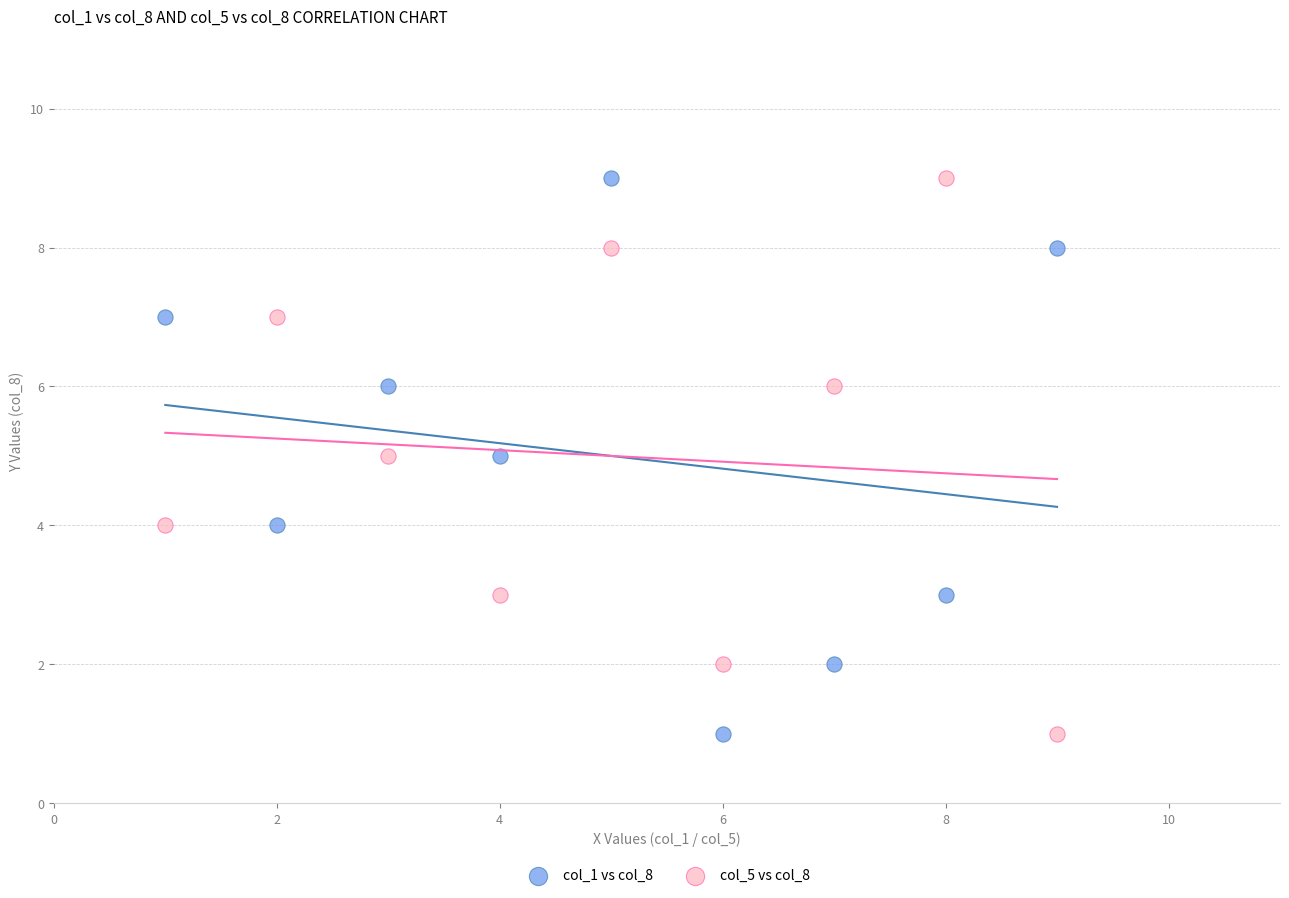

What are all the series names shown in the legend?

col_1 vs col_8, col_5 vs col_8